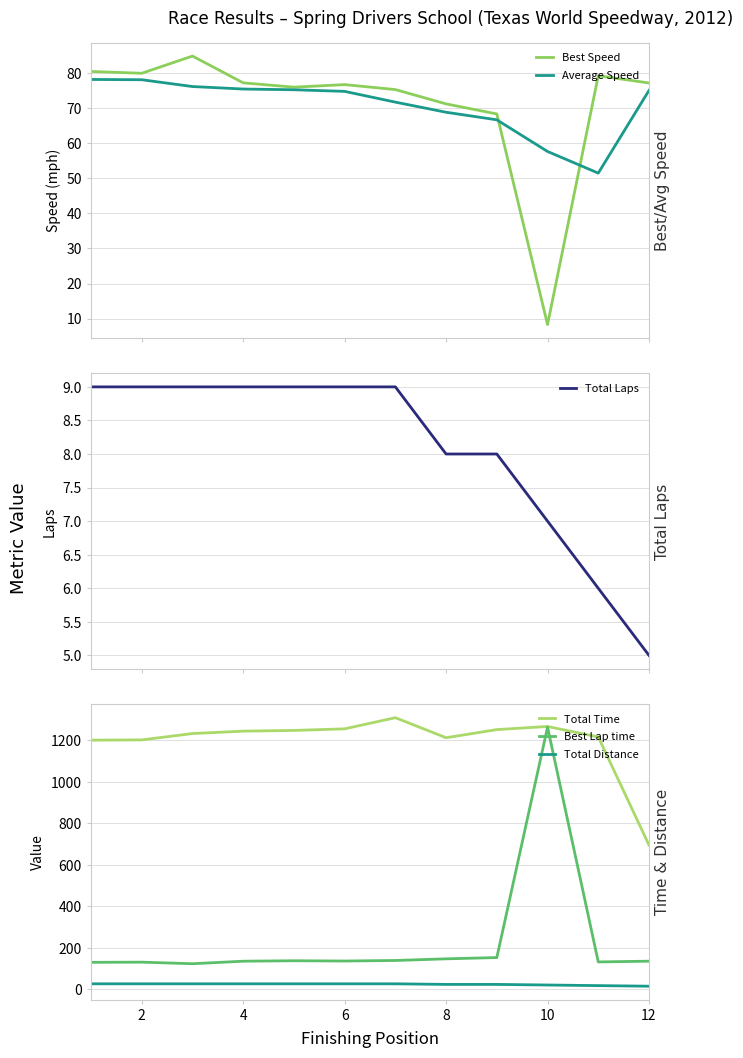

True or false: Total Time and Total Distance intersect in this chart.

False